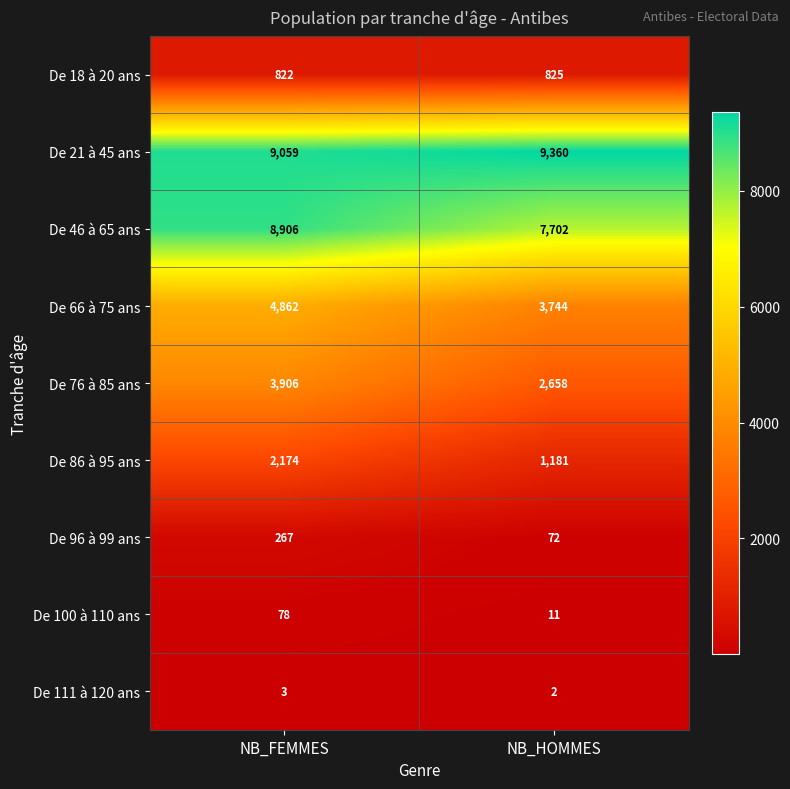

What is the spread (max minus min) of values at NB_HOMMES?

9358